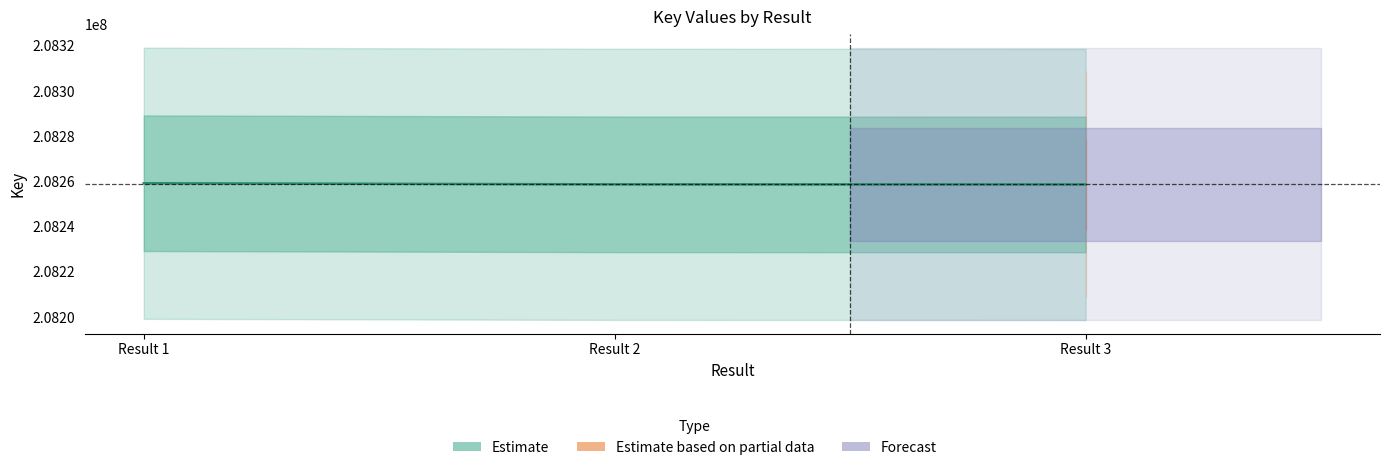

Which has a higher value, Result 2 or Result 3?

Result 2